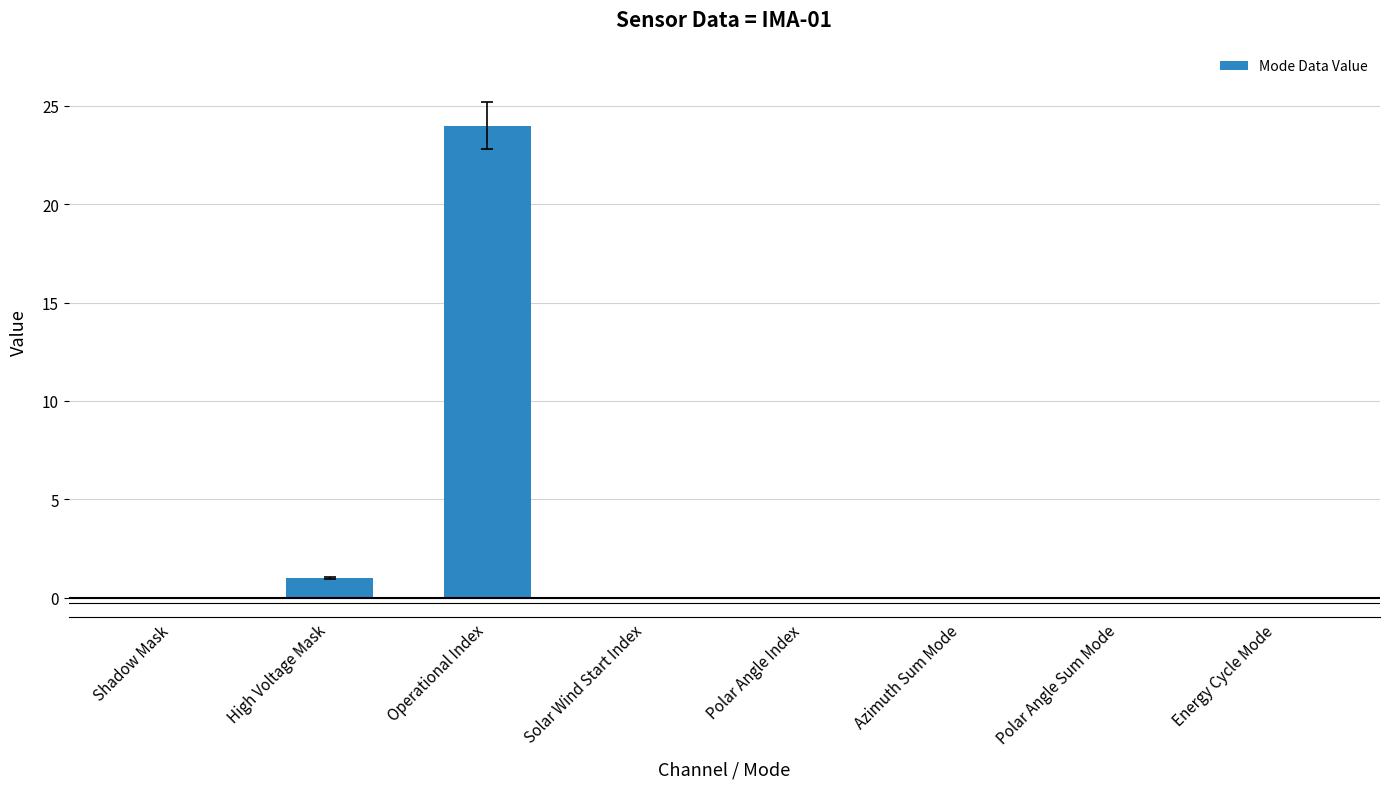

Which label corresponds to the largest value in the chart?

Operational Index